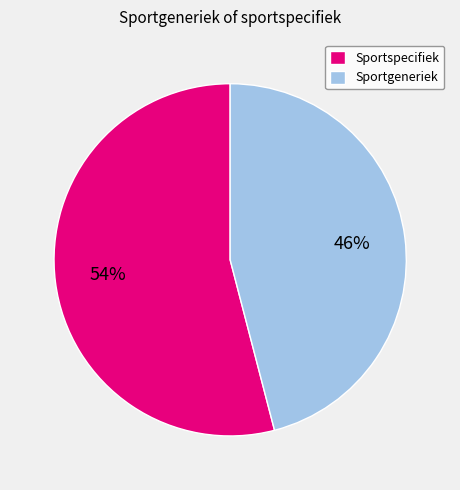

How many segments does this pie chart have?

2